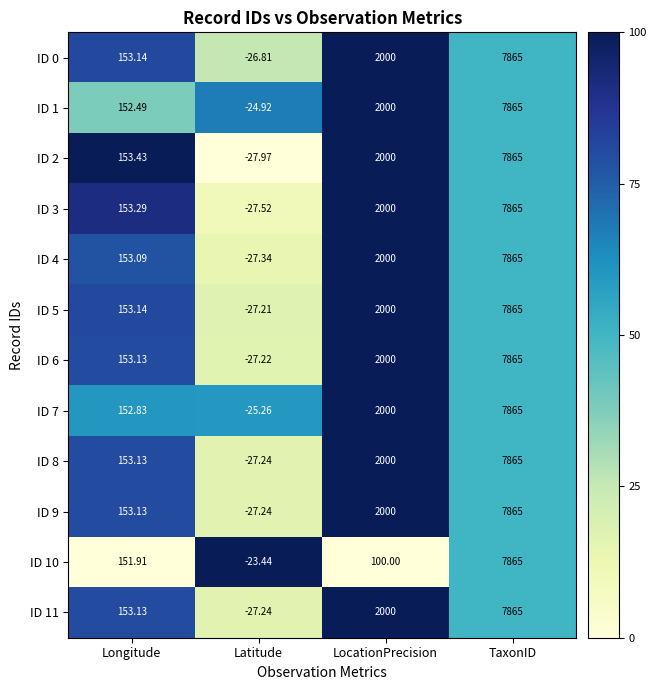

At which label is ID 3 closest to 3918?

LocationPrecision